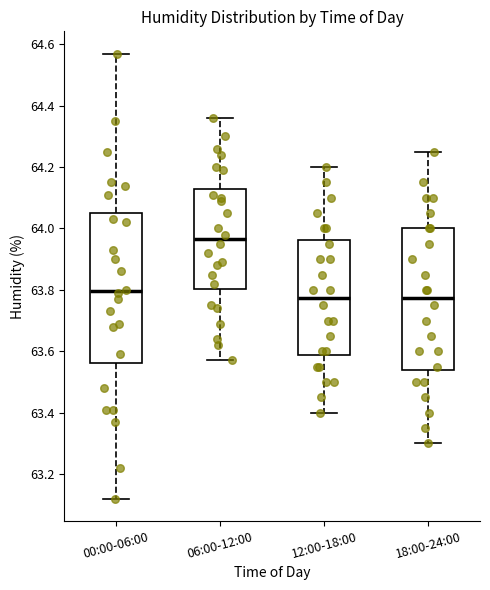

Reading left to right, read every box against the y-axis: the position of its median line, the range the box covers, and the ends of its whiskers. The values are not printed on the chart, so give them approximately, as read against the axis.

00:00-06:00: median 63.80, box 63.56 to 64.06, whiskers 63.12 to 64.58
06:00-12:00: median 63.96, box 63.80 to 64.14, whiskers 63.58 to 64.36
12:00-18:00: median 63.78, box 63.58 to 63.96, whiskers 63.40 to 64.20
18:00-24:00: median 63.78, box 63.54 to 64.00, whiskers 63.30 to 64.26